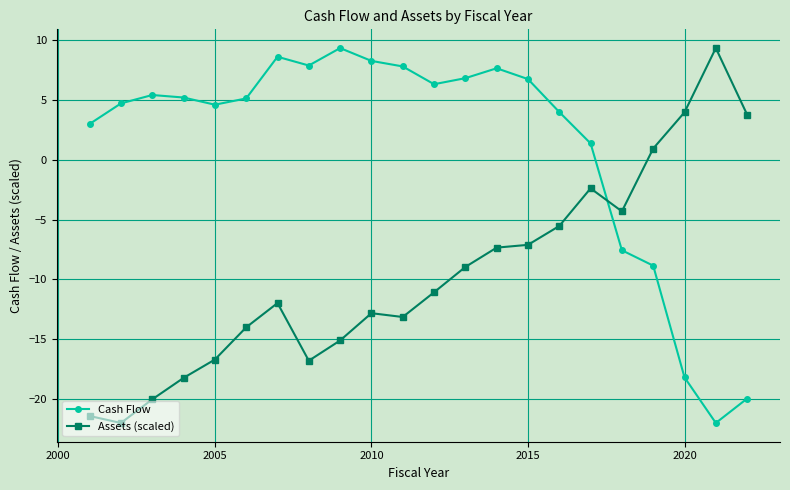

True or false: Assets (scaled) and Cash Flow cross at least once.

True